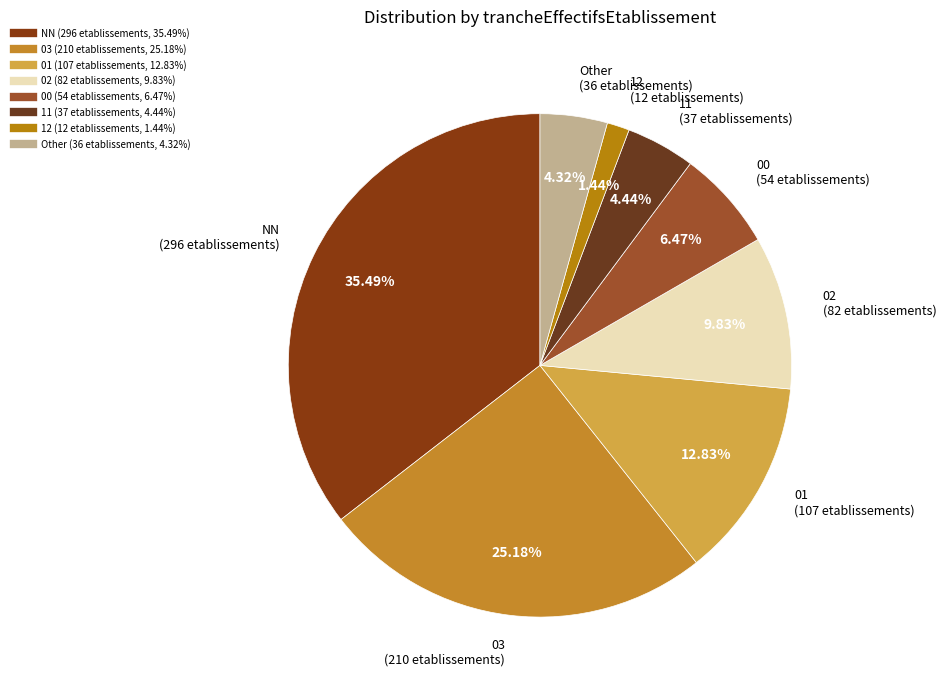

The 03 slice represents 30% of the pie. True or false?

False